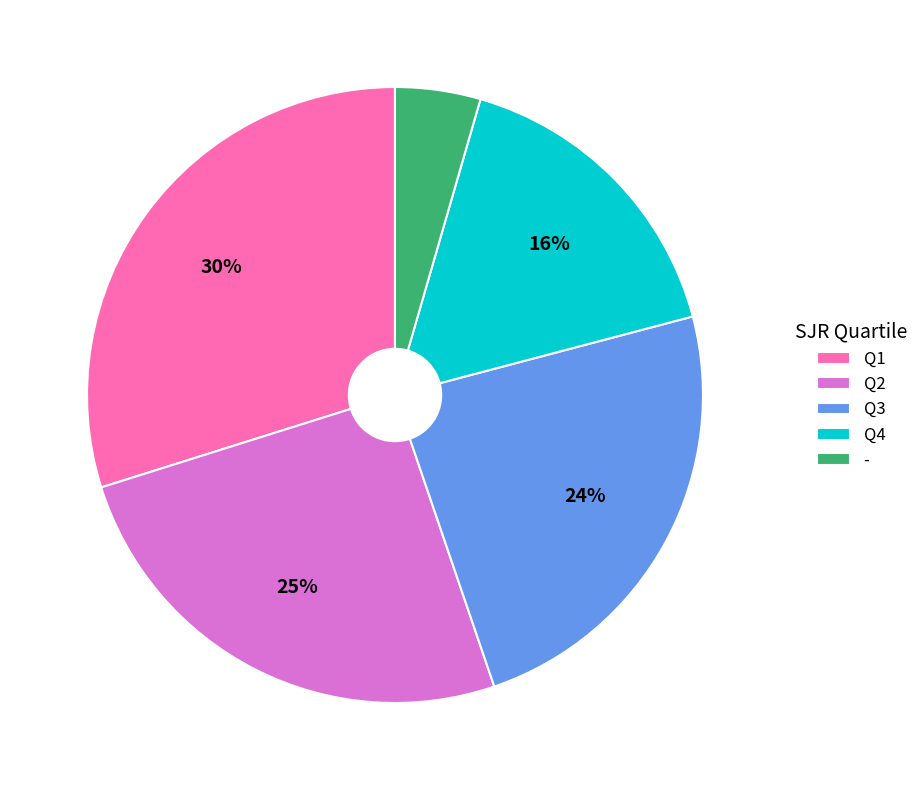

Is there any slice that represents more than half of the pie?

No